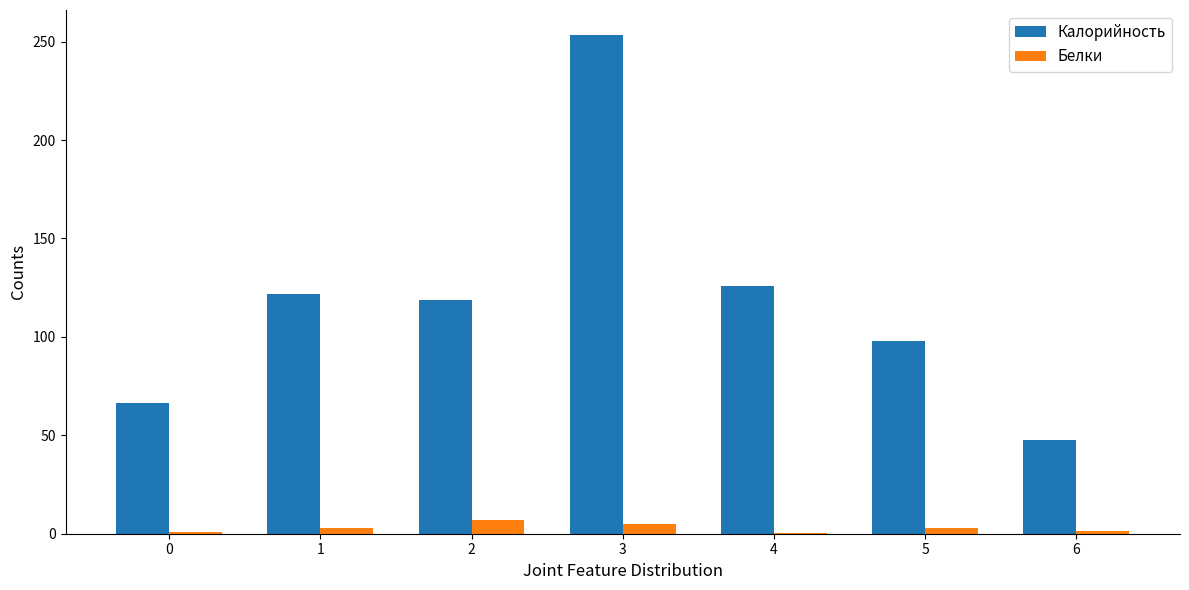

Between 2 and 3, which series saw the biggest shift?

Калорийность